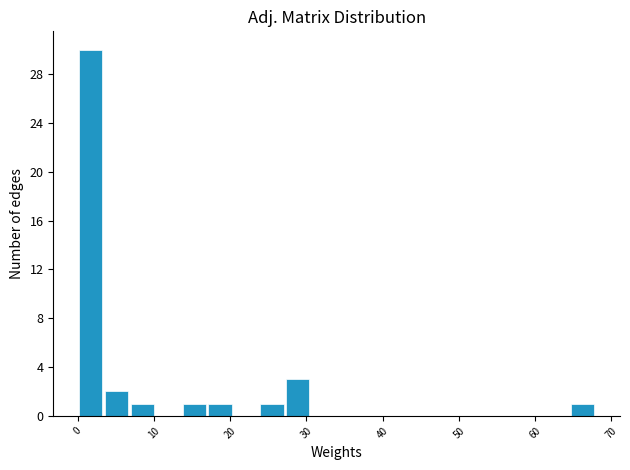

Around what value on the x-axis is the tallest bar? Give the approximate position of its centre, as read against the axis.

2